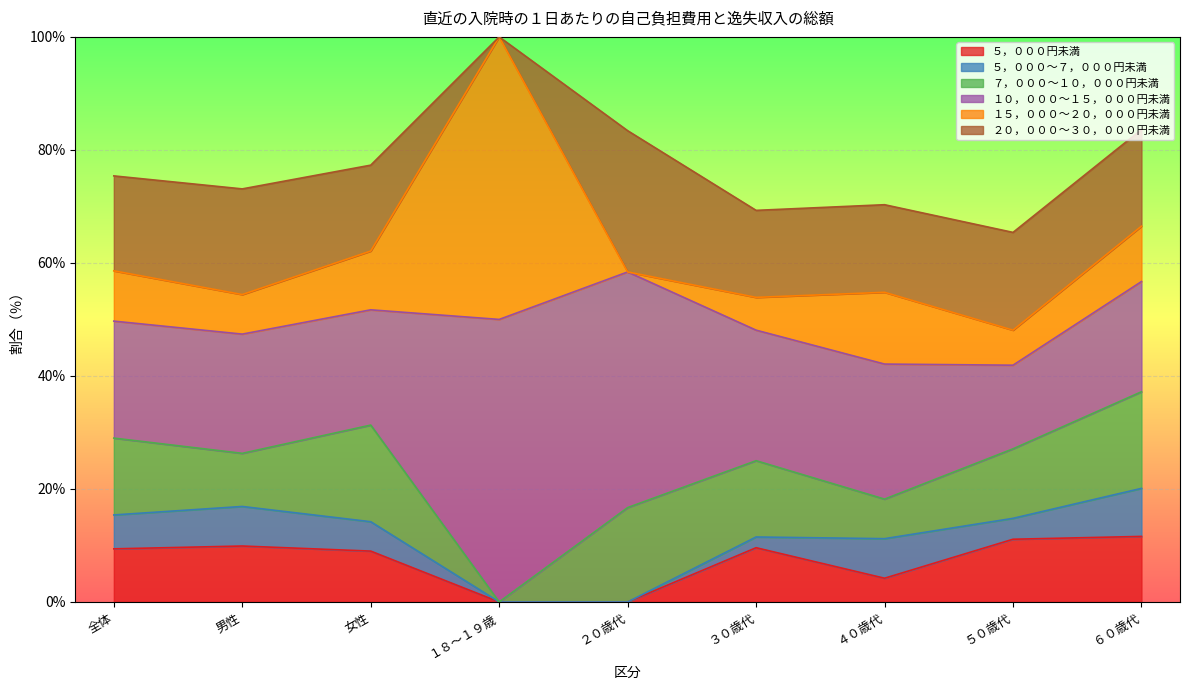

What is the label of the 2nd point from the left?

男性